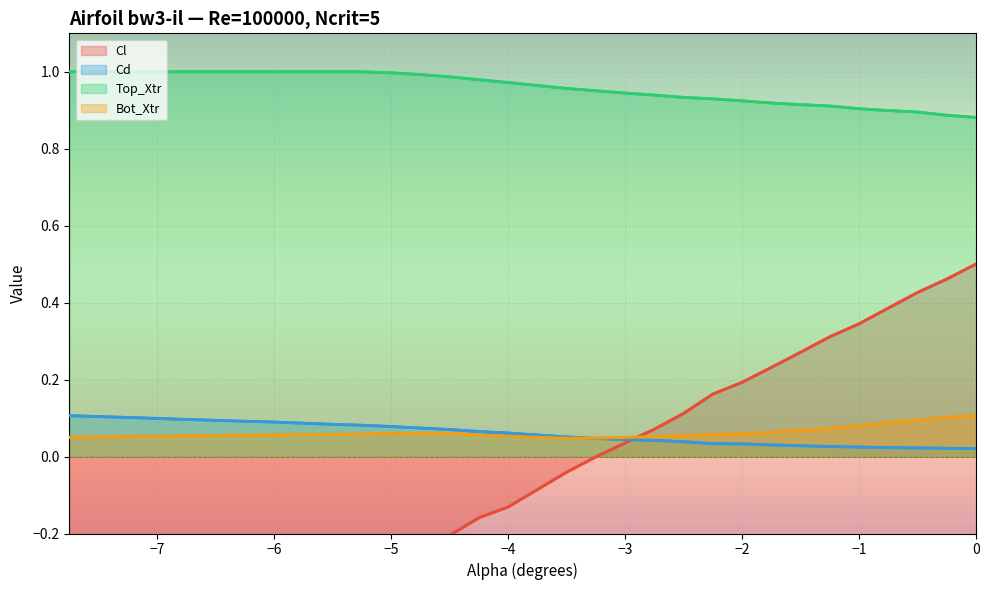

Rank the series by their maximum value, from lowest to highest.

Bot_Xtr, Cd, Cl, Top_Xtr